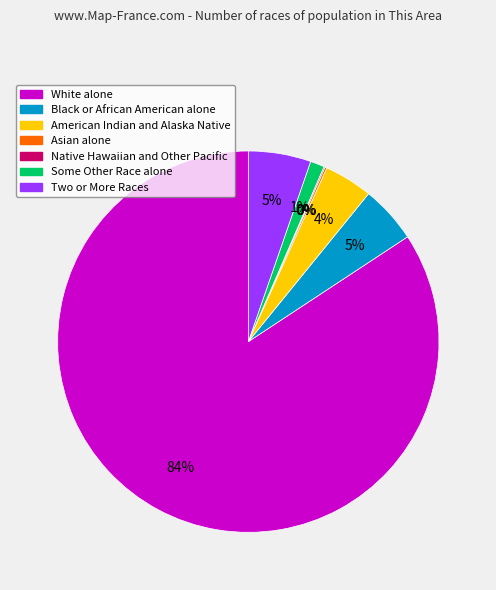

Which slice is the largest?

White alone